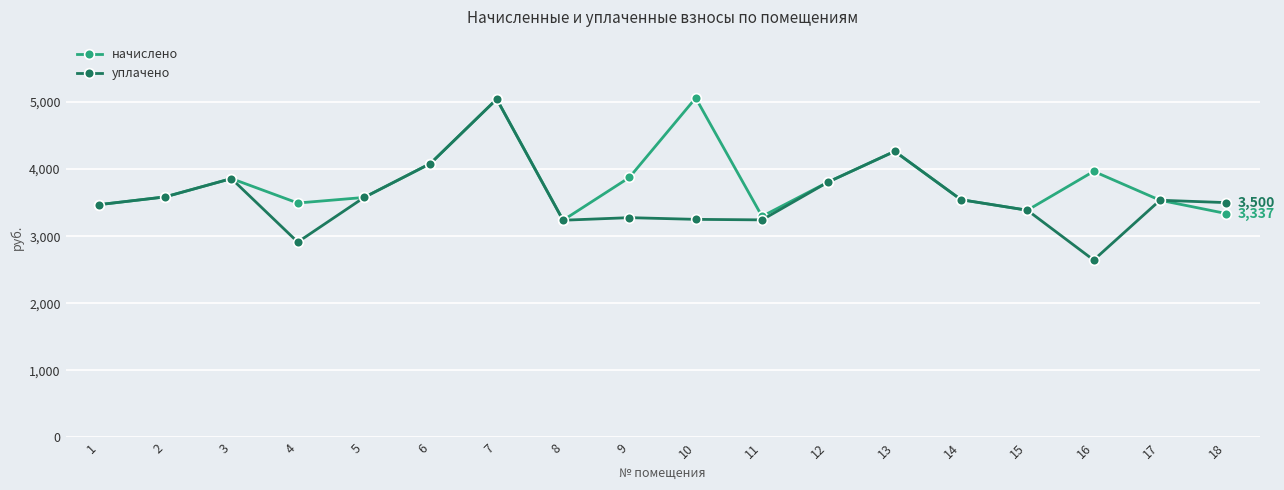

The value of начислено at 5 is 3577.0. True or false?

True